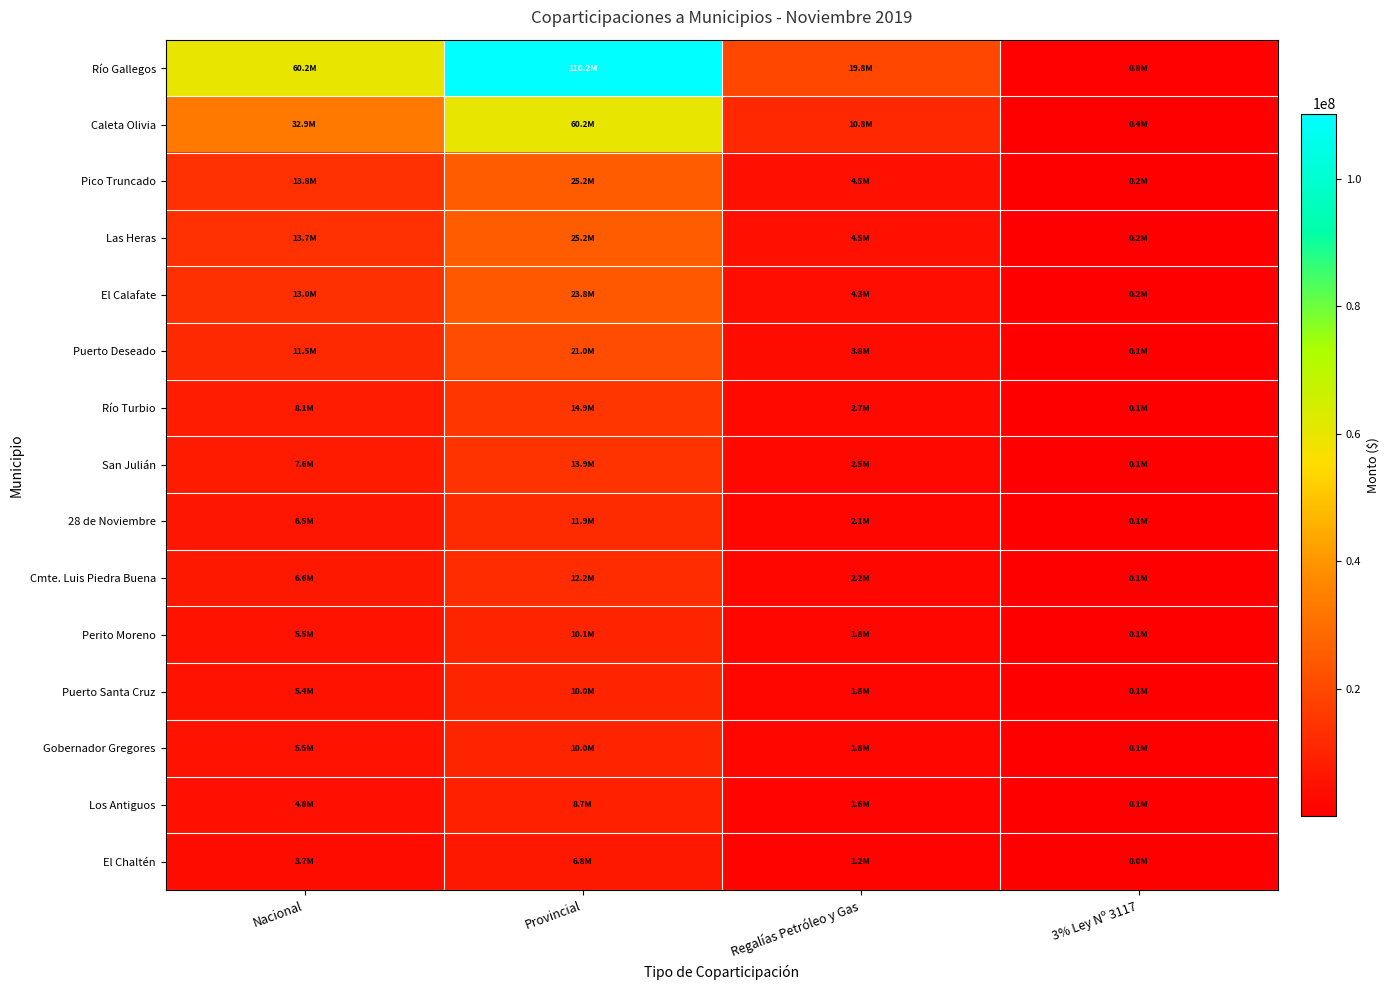

Which series changed the most between Nacional and Regalías Petróleo y Gas?

Río Gallegos